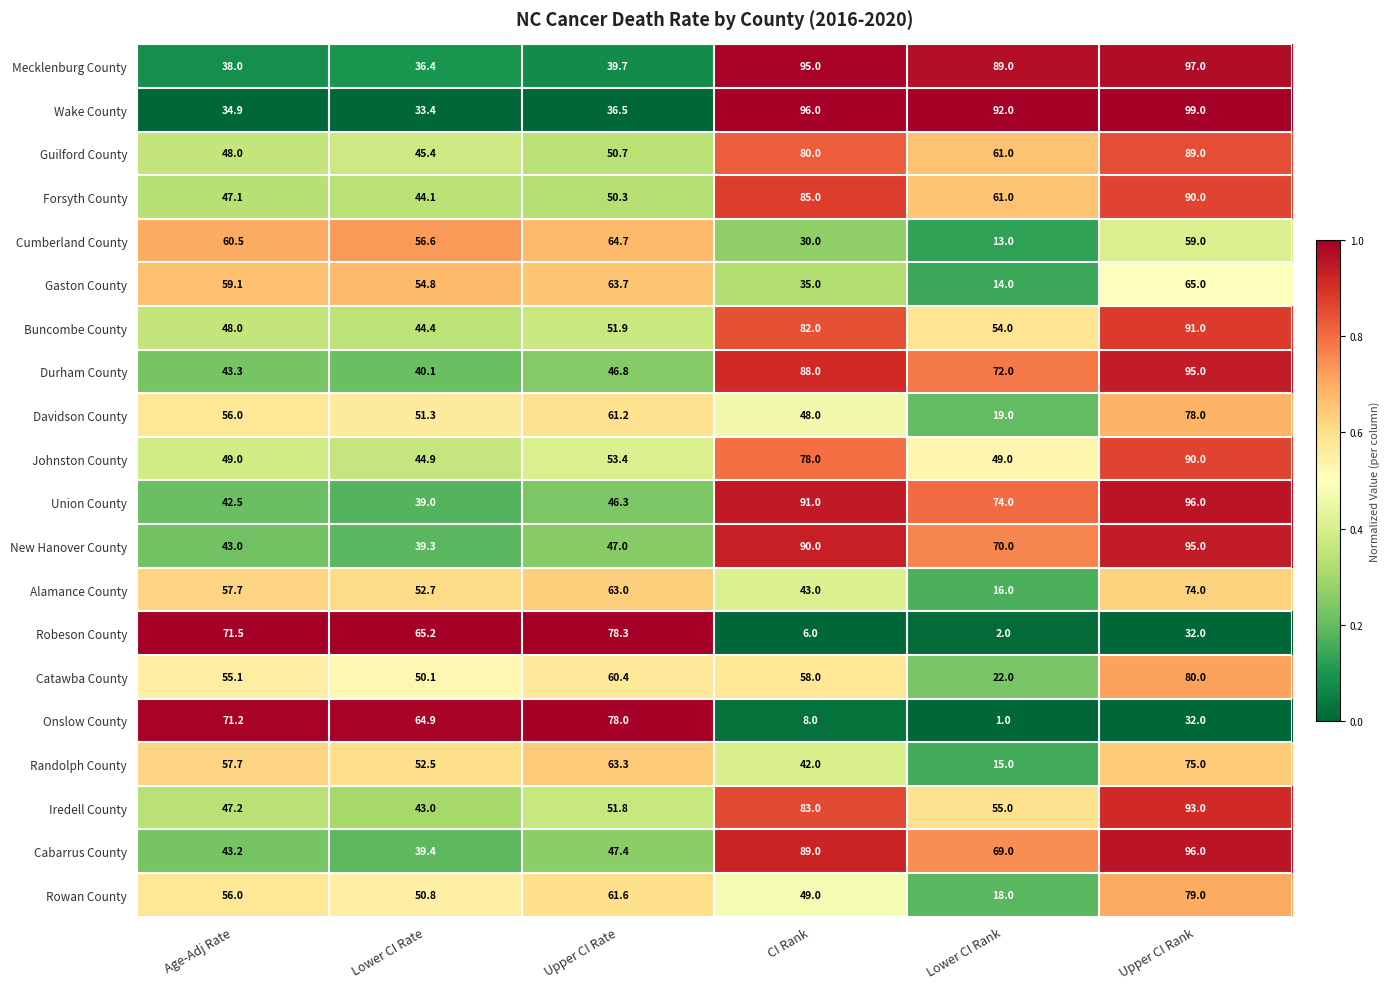

Rank the categories by Buncombe County value from highest to lowest.

Upper CI Rank, CI Rank, Lower CI Rank, Upper CI Rate, Age-Adj Rate, Lower CI Rate